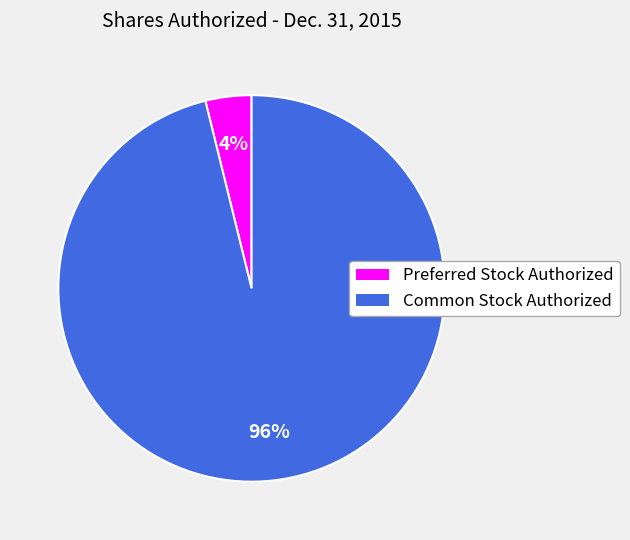

Which category accounts for the majority?

Common Stock Authorized